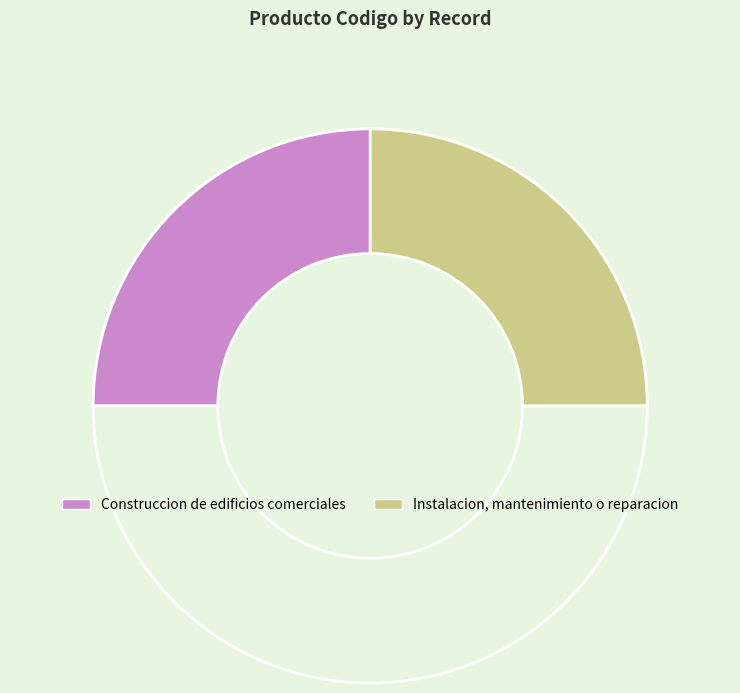

How many slices are in this pie chart?

3